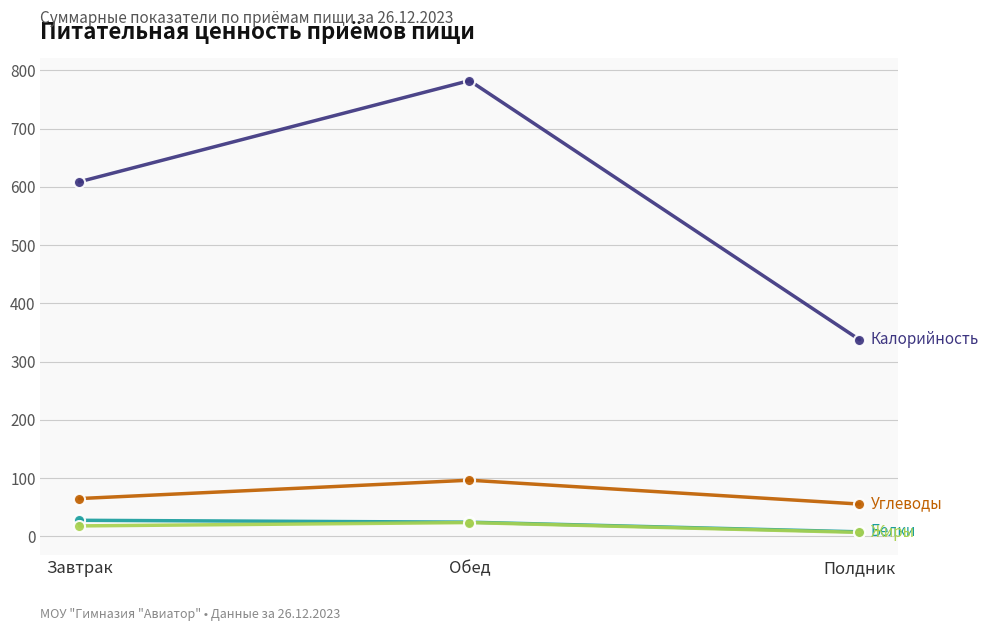

At which category is the sum across all series the highest?

Обед